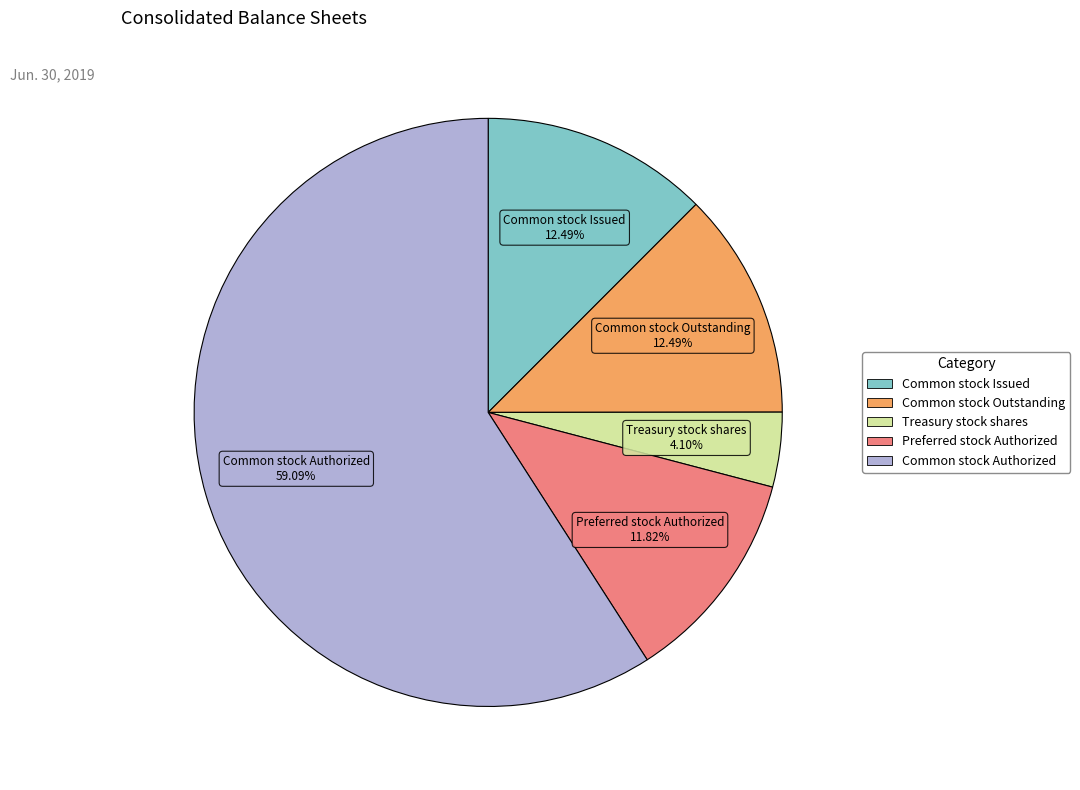

Which category has the smallest portion of the pie?

Treasury stock shares